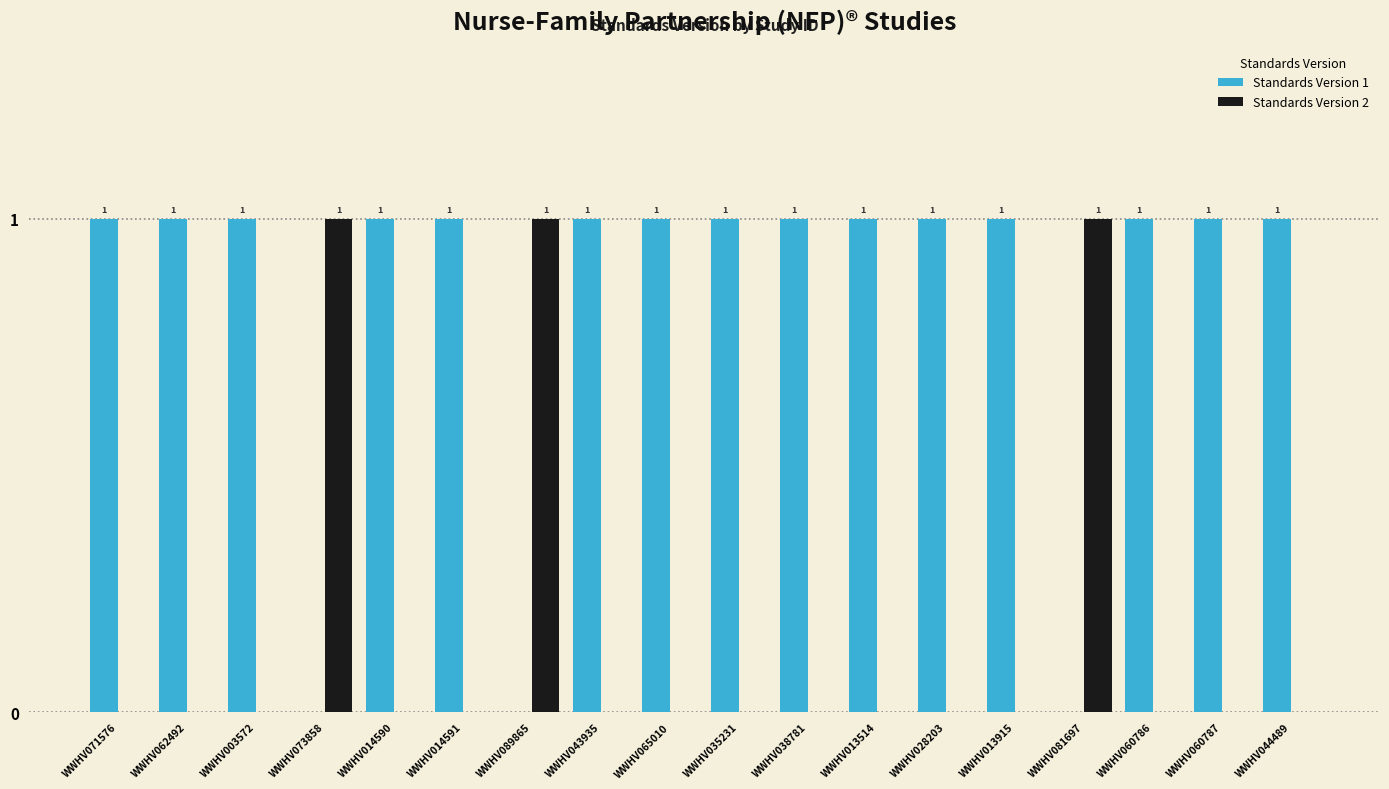

Is it true that Standards Version 2 equals 2 at WWHV073858?

False